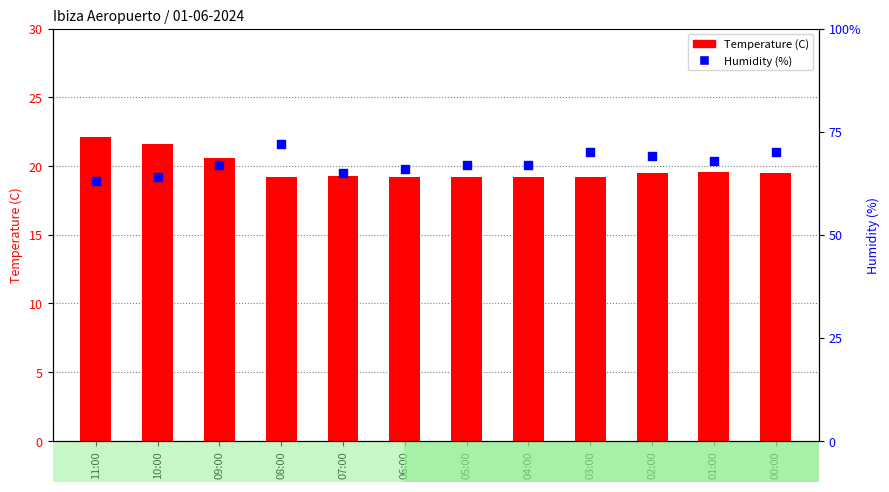

Which series contains the lowest Y value?

Temperature (C)